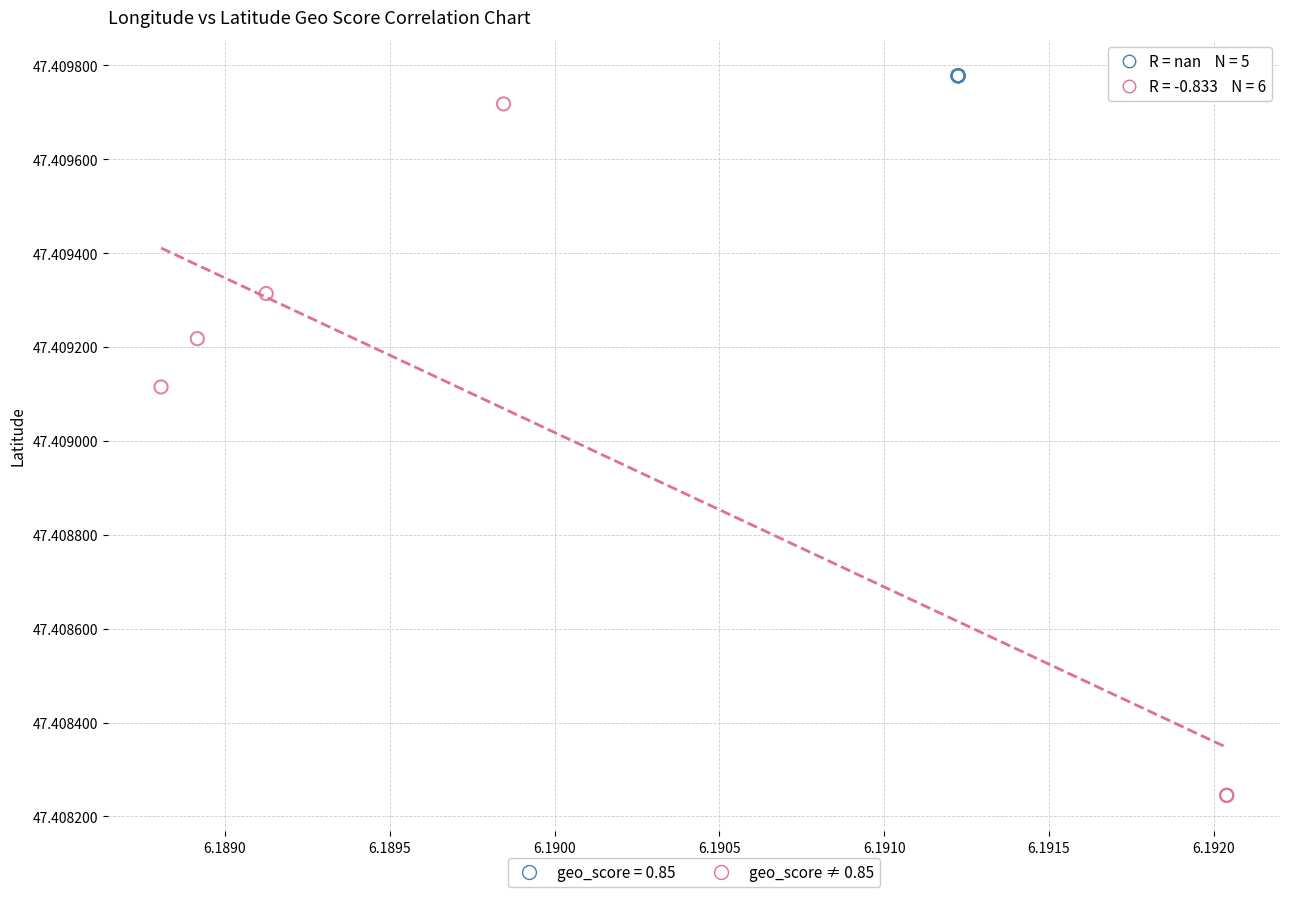

What are all the series names shown in the legend?

geo_score = 0.85, geo_score ≠ 0.85